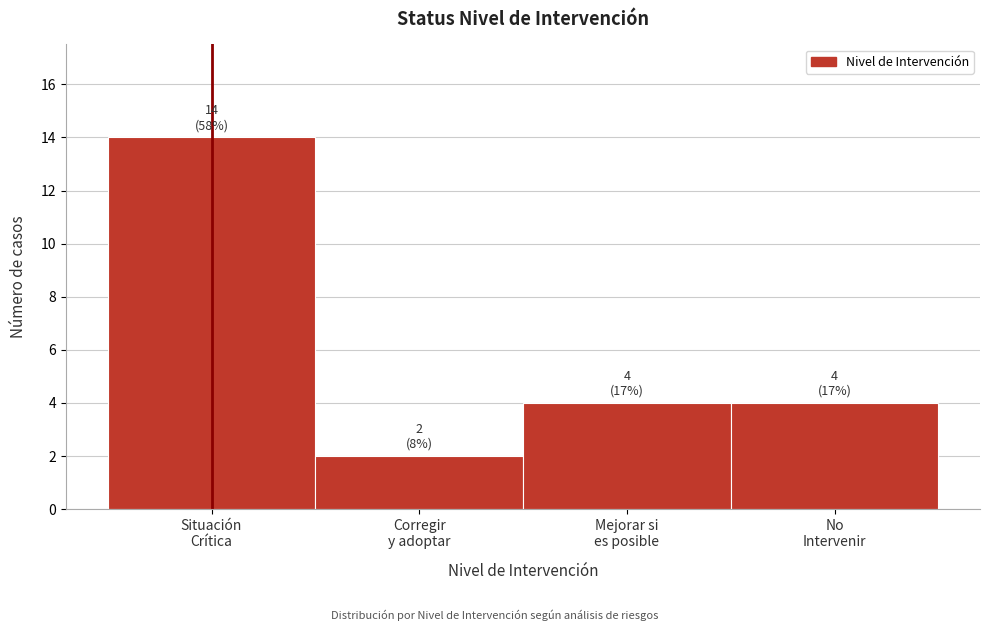

Reading left to right, list all the values displayed in this chart.

14	2	4	4